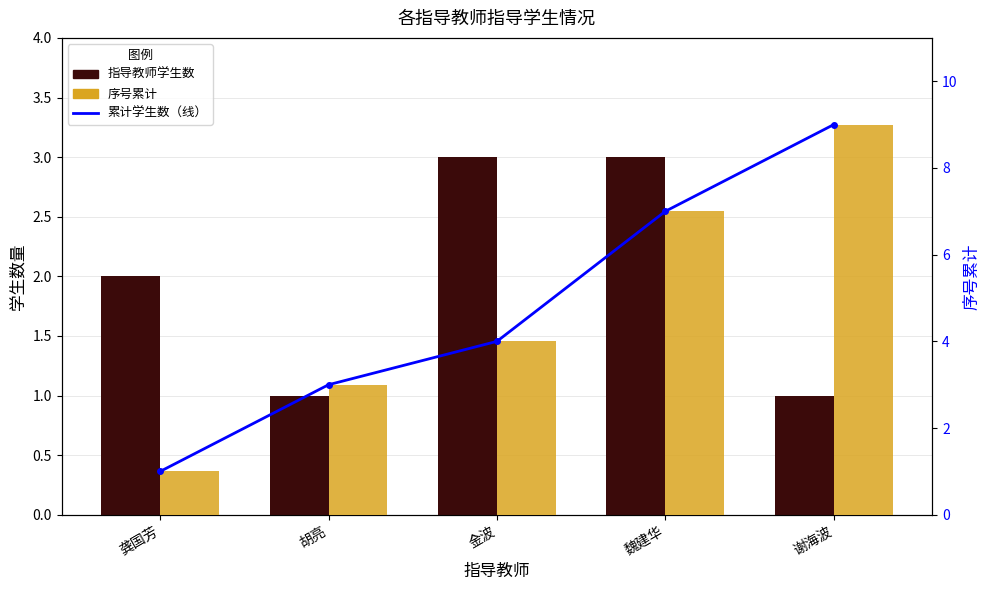

At which label is 序号累计 closest to 5?

金波